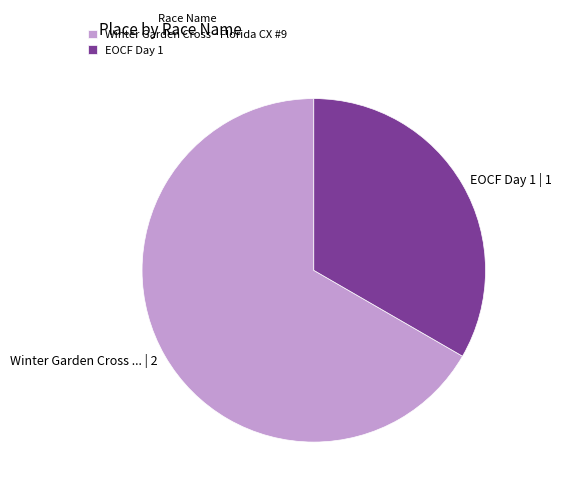

Rank the categories by value from highest to lowest.

Winter Garden Cross - Florida CX #9, EOCF Day 1